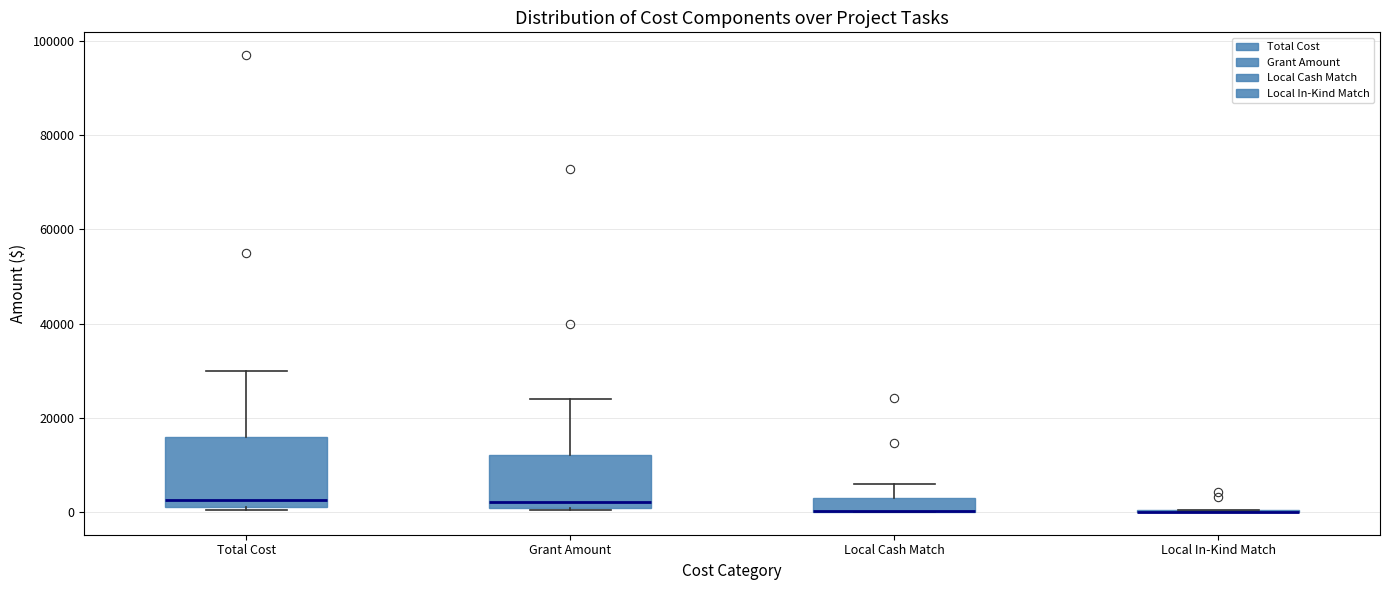

Reading left to right, transcribe this box plot: for each box, give where its median line is, the range the box spans, and where its two whiskers end, as read against the y-axis. The values are not printed on the chart, so give them approximately, as read against the axis.

Total Cost: median 2000 (just above the box's lower edge), box 2000 to 16000, whiskers 0 to 30000
Grant Amount: median 2000, box 0 to 12000, whiskers 0 to 24000
Local Cash Match: median 0 (drawn on the box's lower edge), box 0 to 4000, whiskers 0 to 6000
Local In-Kind Match: box collapsed to a line at 0, whiskers 0 to 0